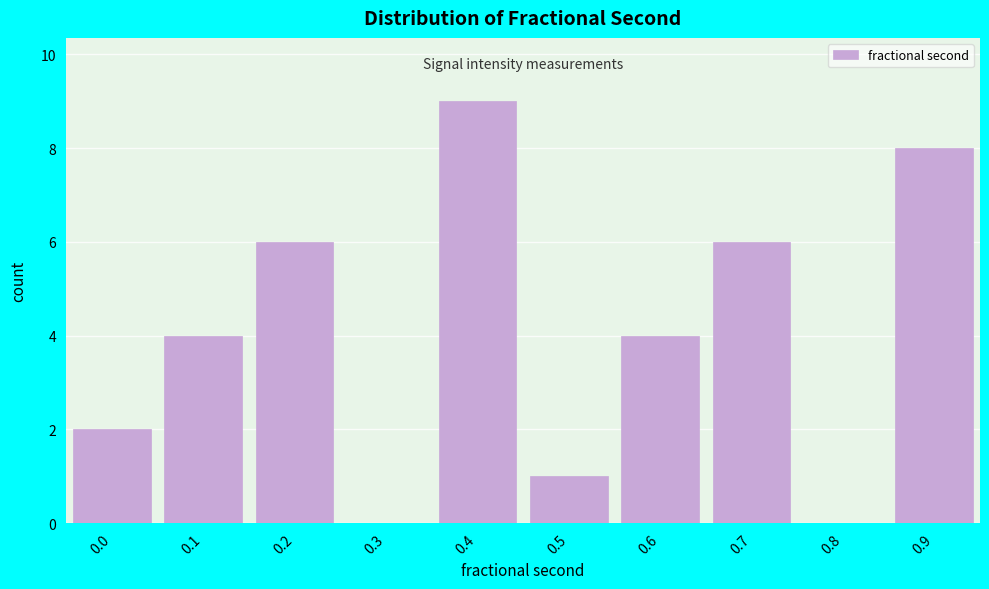

Reading left to right, what are all the values shown in this chart?

0.0=2	0.1=4	0.2=6	0.3=0	0.4=9	0.5=1	0.6=4	0.7=6	0.8=0	0.9=8